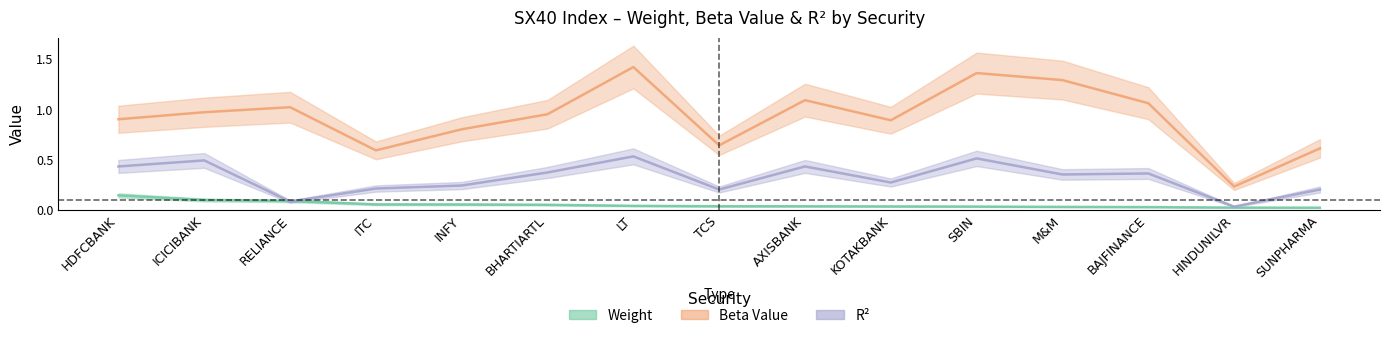

Where is R2 nearest to the value 0?

HINDUNILVR